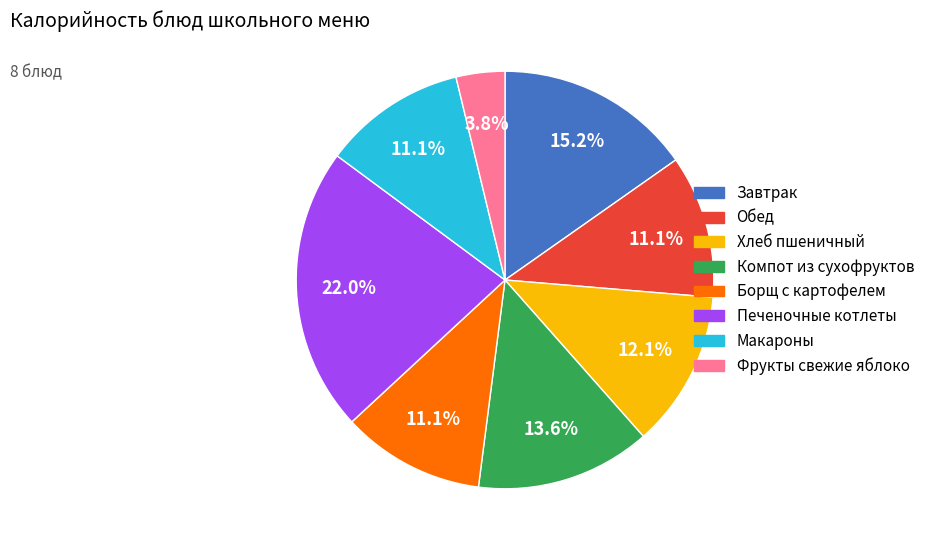

Does any single category account for the majority?

No